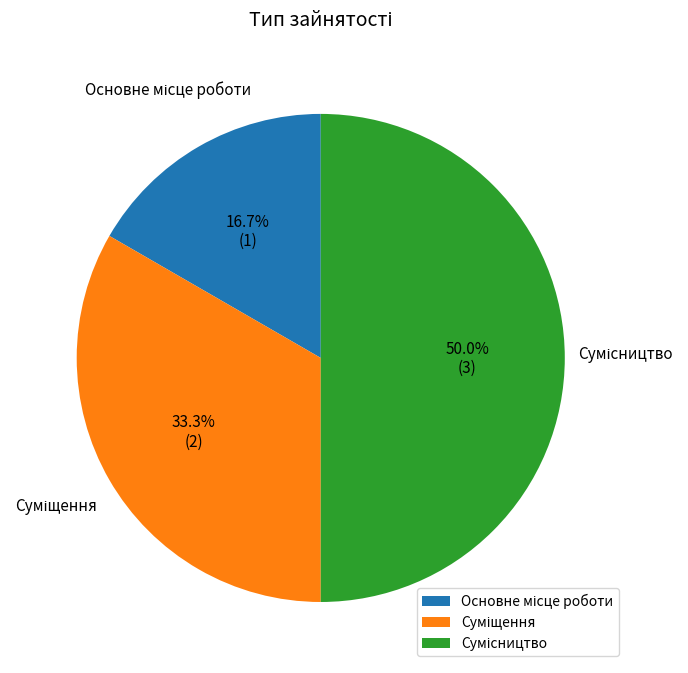

Which slice is the largest?

Сумісництво